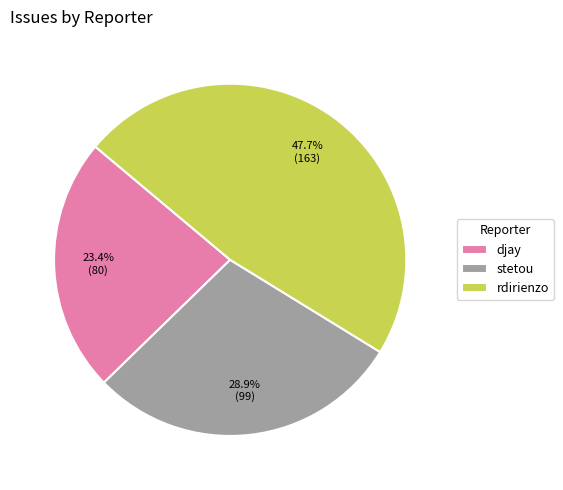

Is there any slice that represents more than half of the pie?

No